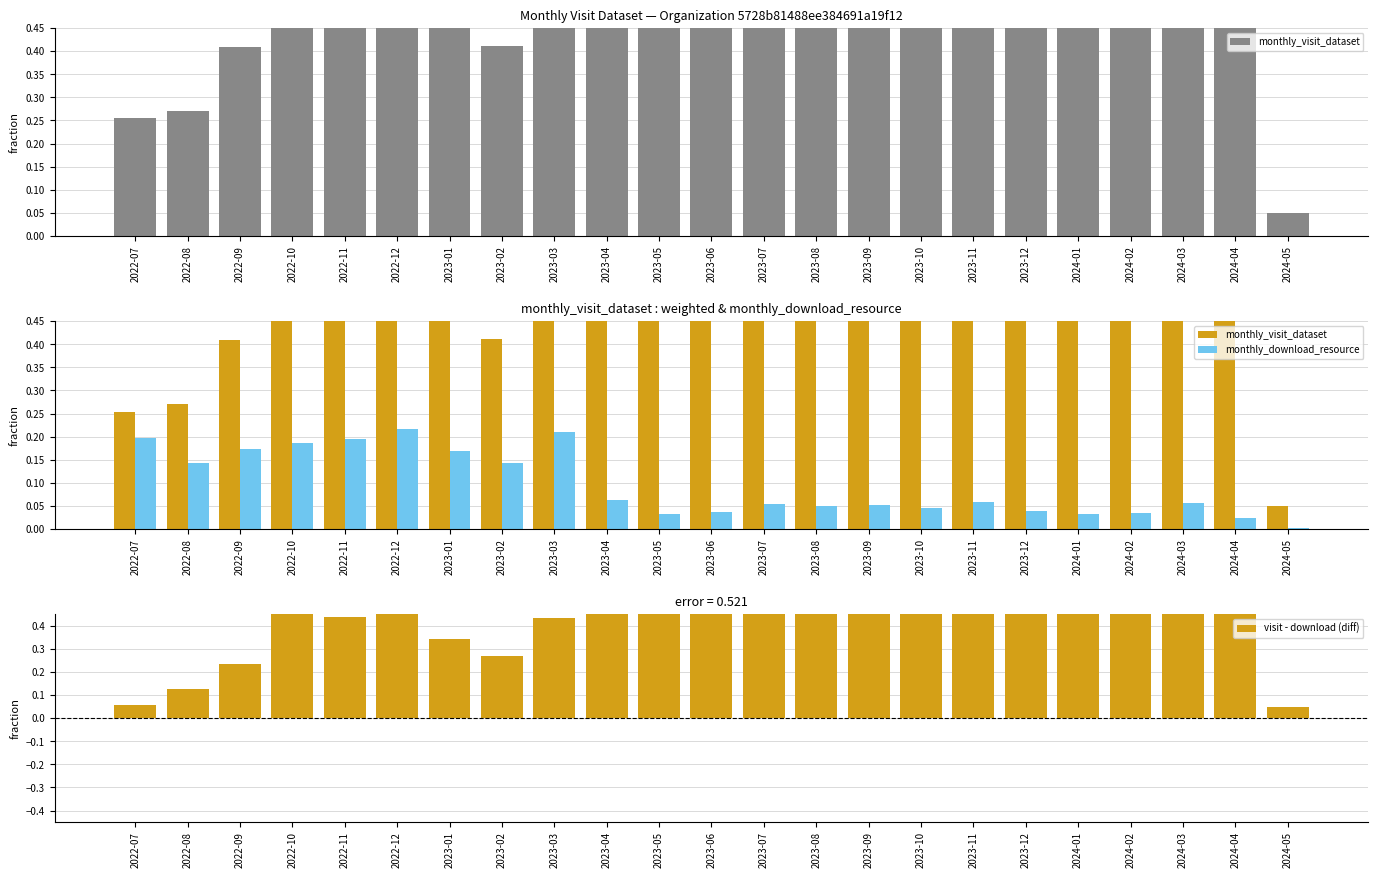

What position from the left is 2023-05?

11